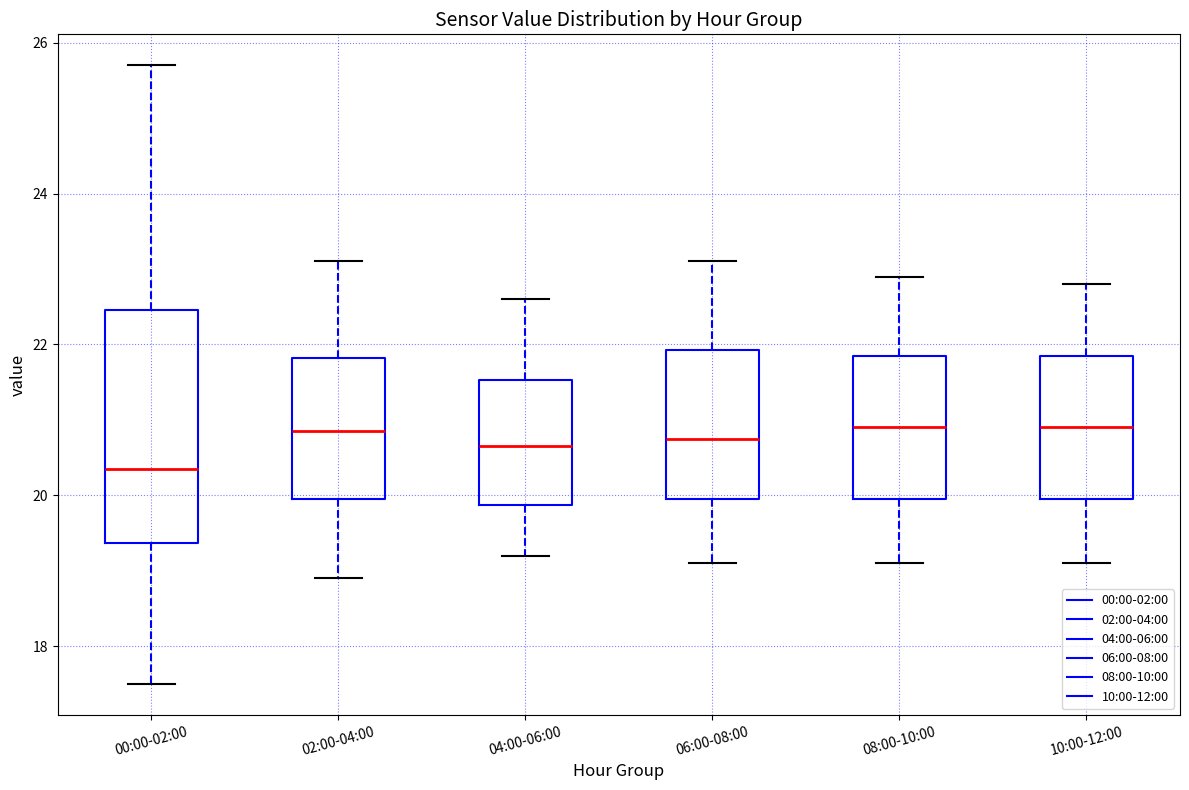

Which box is the tallest, from its lower edge to its upper edge?

00:00-02:00